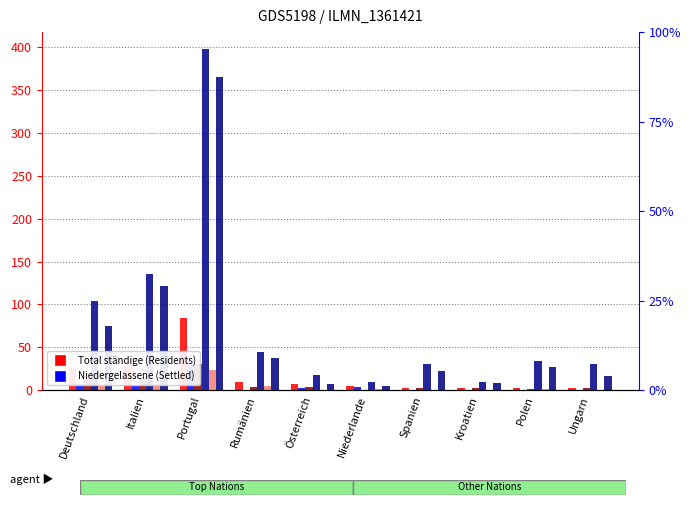

Is the value of Aufenthalter Total (col_7) at Deutschland greater than the value of Niedergelassene Total (col_10) at Ungarn?

Yes